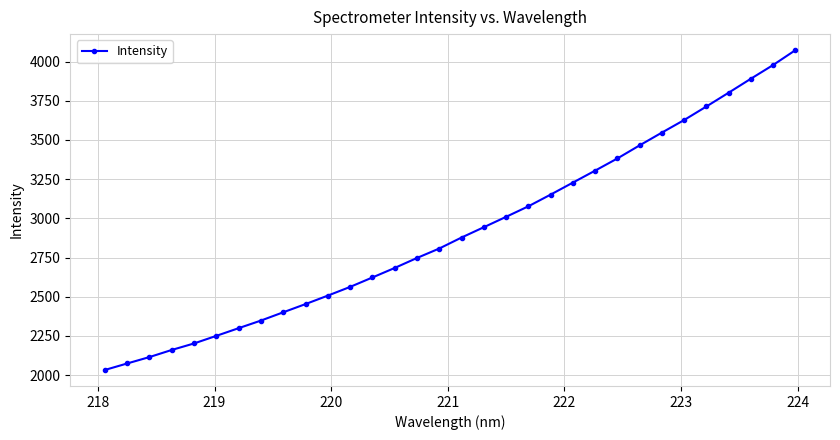

What is the difference between the maximum and minimum values?

2040.2